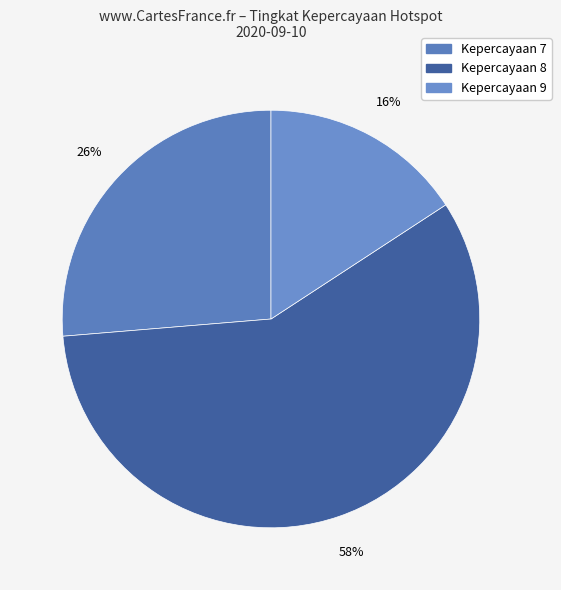

How many slices are in this pie chart?

3